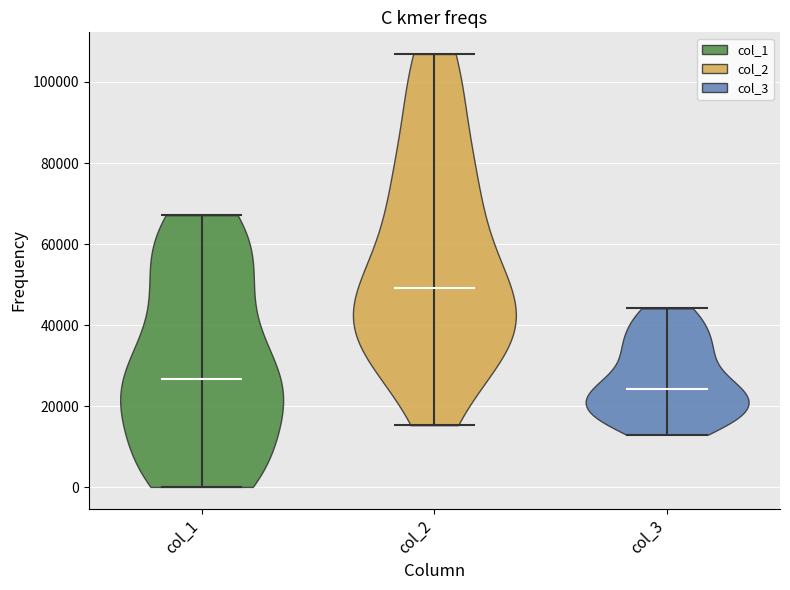

Which violin has the lowest median line?

col_3